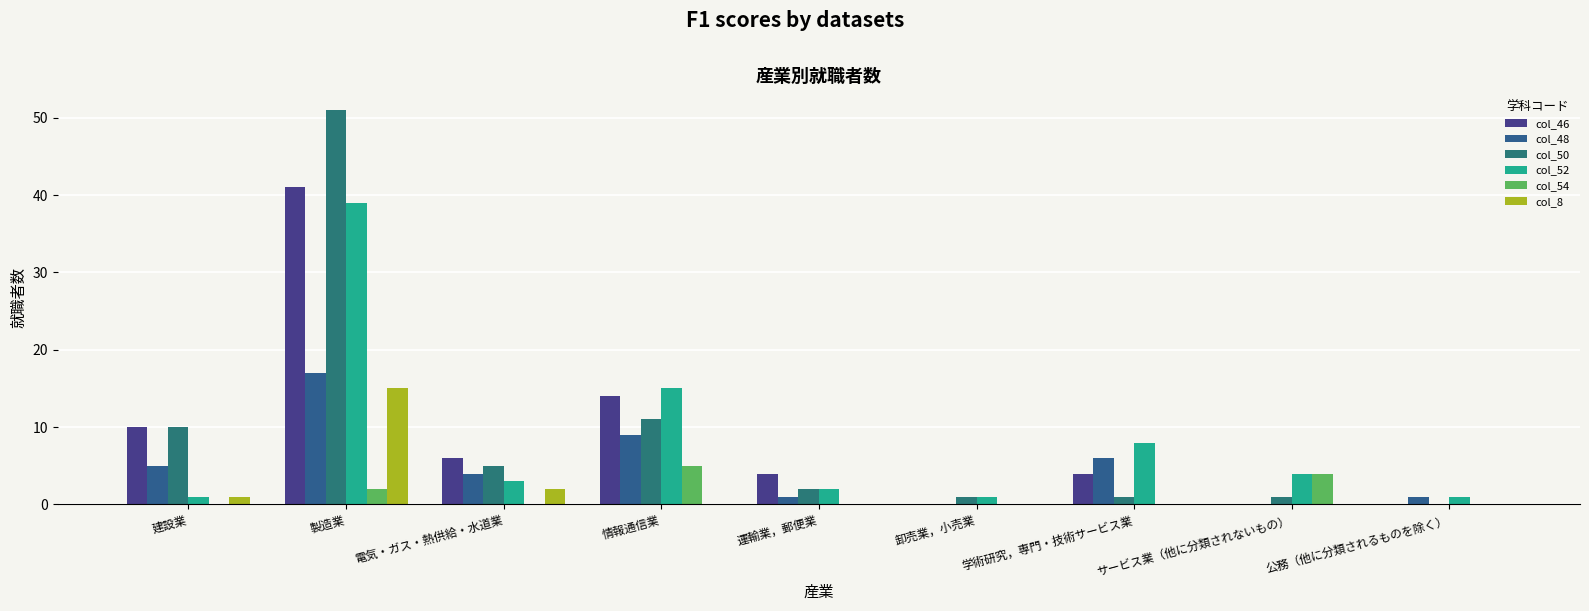

Between 卸売業，小売業 and サービス業（他に分類されないもの）, which series saw the biggest shift?

col_54